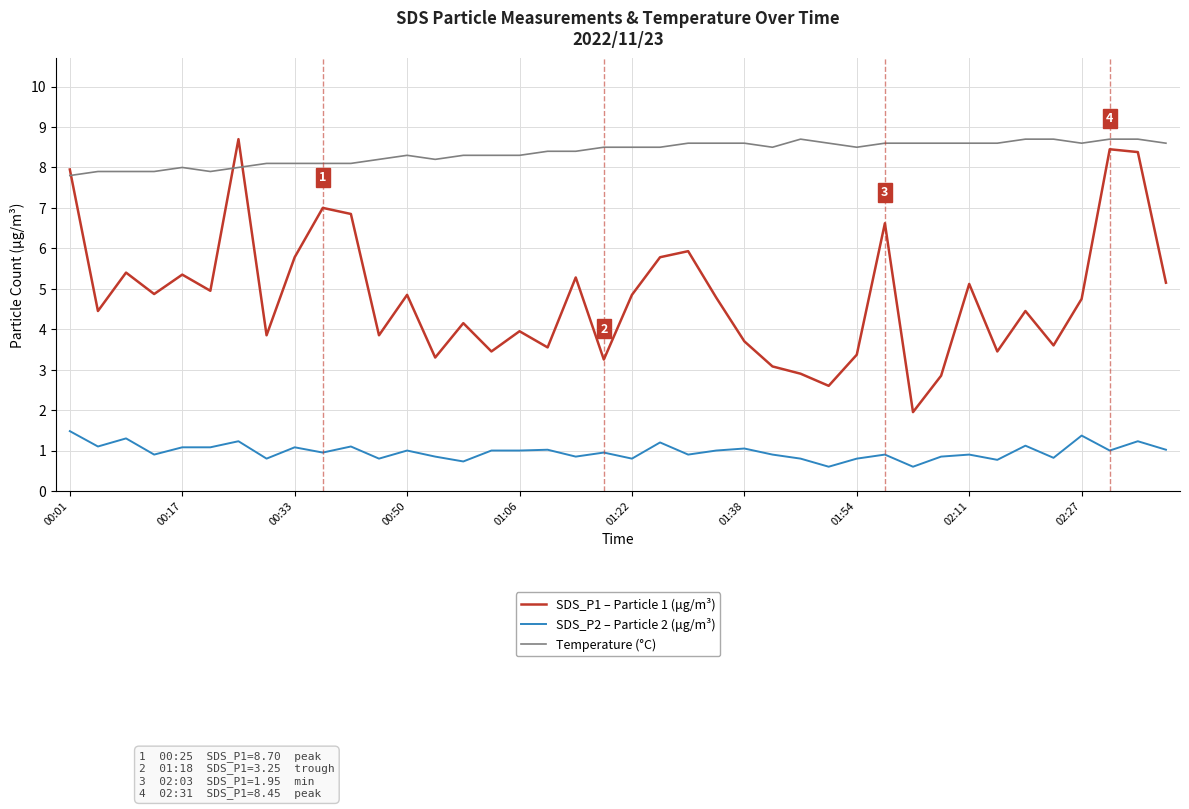

List the series in order of their overall mean, highest first.

Temperature (°C), SDS_P1 – Particle 1 (μg/m³), SDS_P2 – Particle 2 (μg/m³)